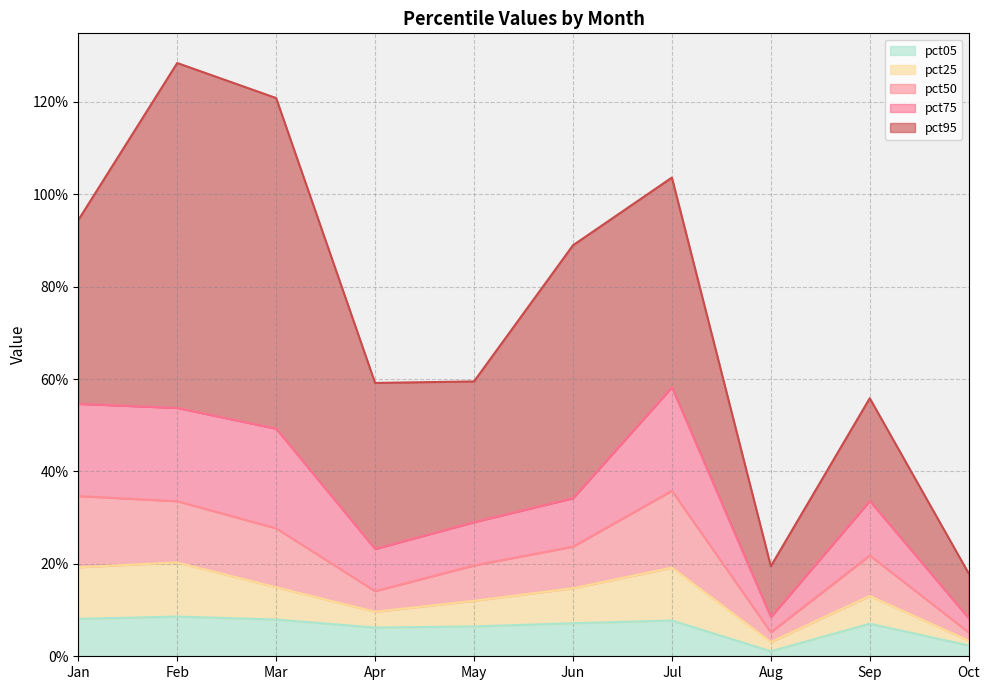

Which series has the largest total across all categories?

pct95